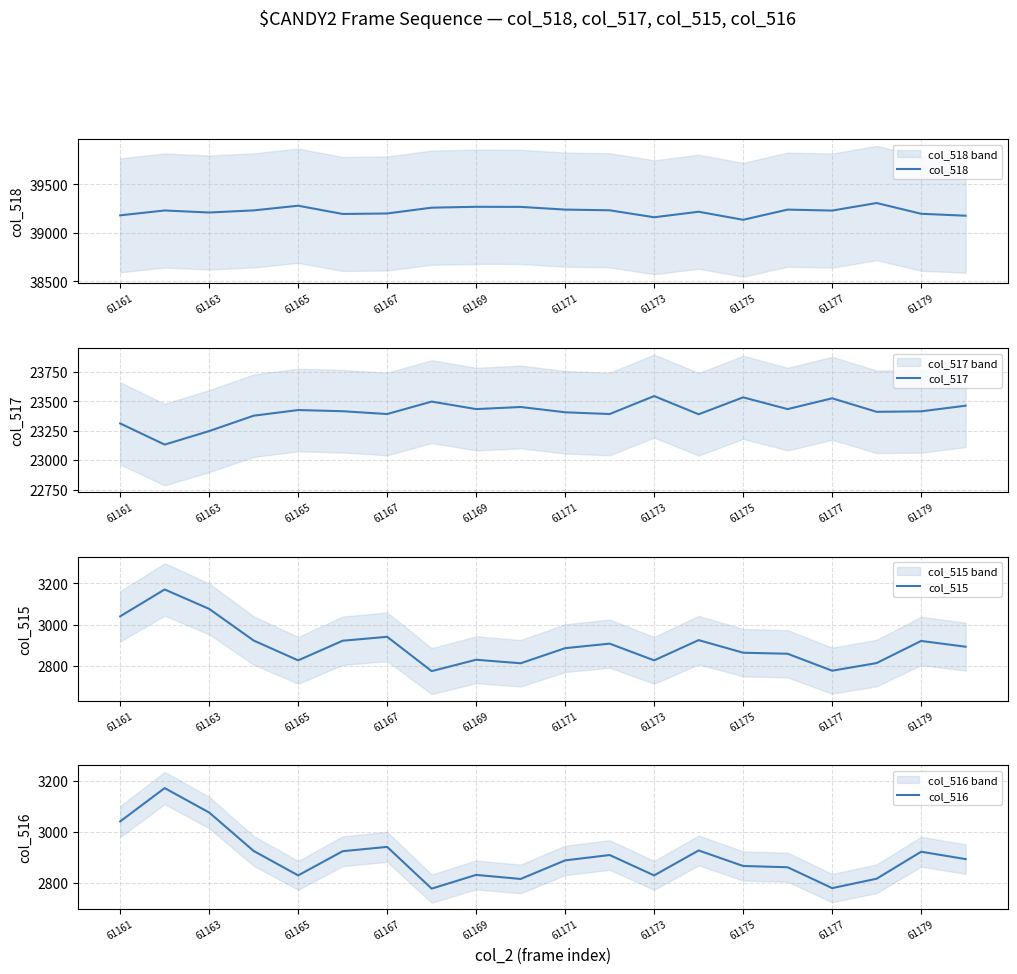

What are all the series names shown in the legend?

col_518, col_517, col_515, col_516